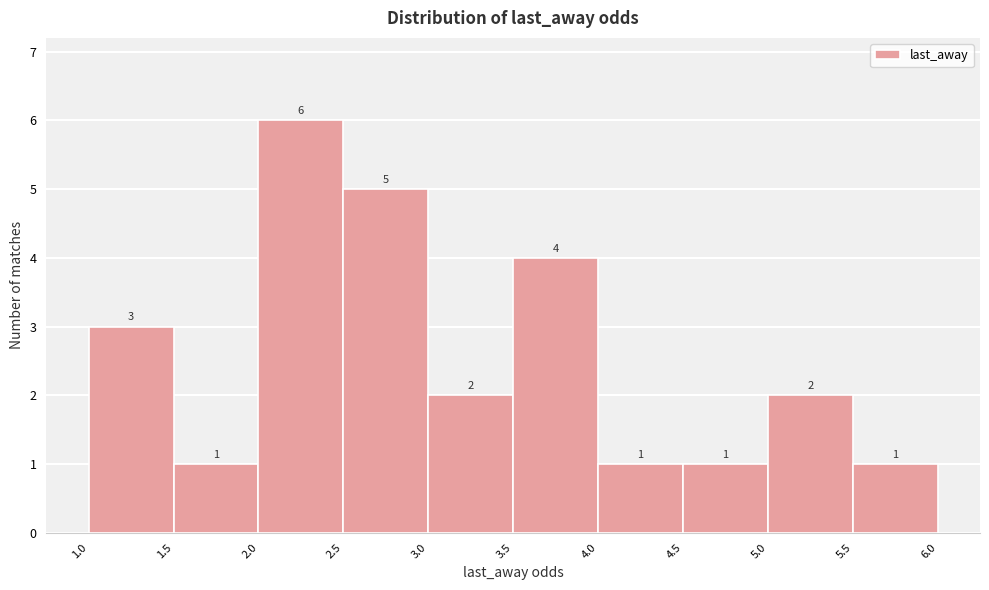

Reading left to right, transcribe this chart: for each bar, give the range it covers on the x-axis and its height.

1.0 to 1.5: 3
1.5 to 2.0: 1
2.0 to 2.5: 6
2.5 to 3.0: 5
3.0 to 3.5: 2
3.5 to 4.0: 4
4.0 to 4.5: 1
4.5 to 5.0: 1
5.0 to 5.5: 2
5.5 to 6.0: 1